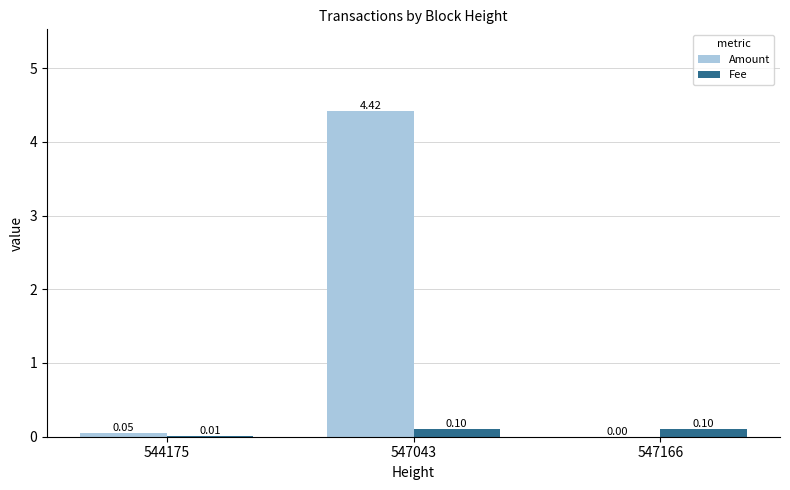

At which category is the sum across all series the highest?

547043